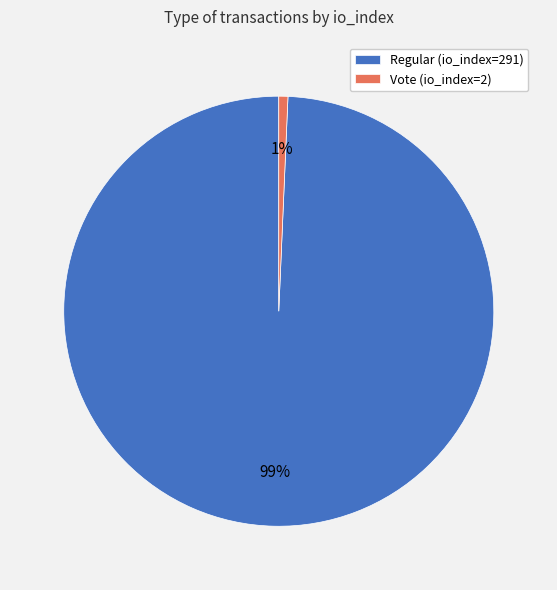

To the nearest percent, what is the combined percentage of Vote (io_index=2) and Regular (io_index=291)?

100%